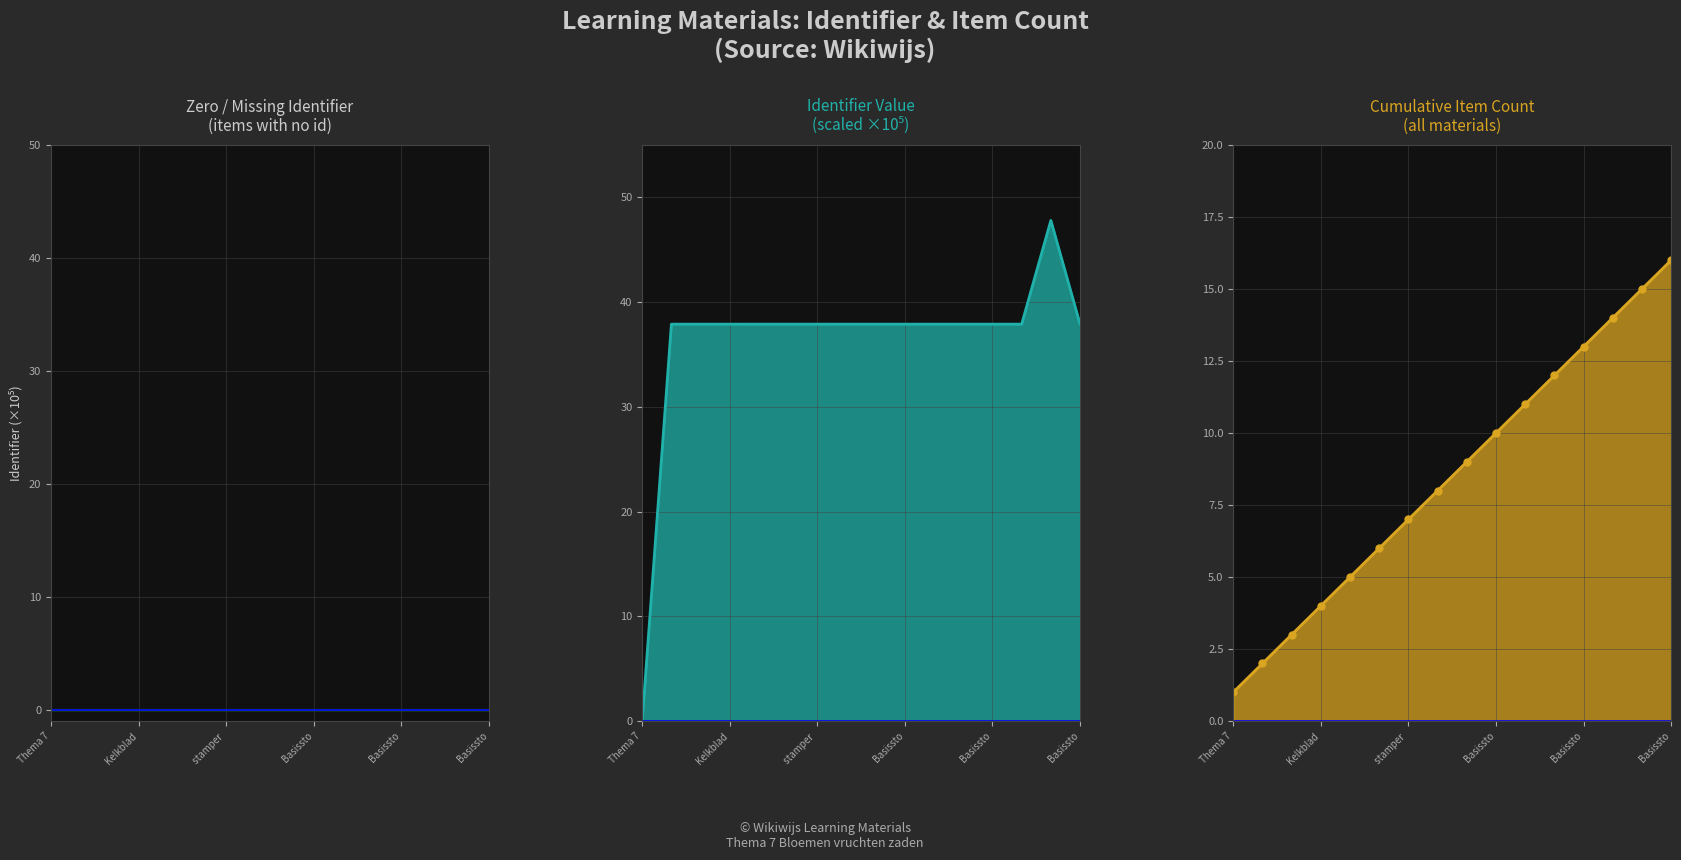

What is the difference between the maximum and minimum values in the Identifier series?

47.8